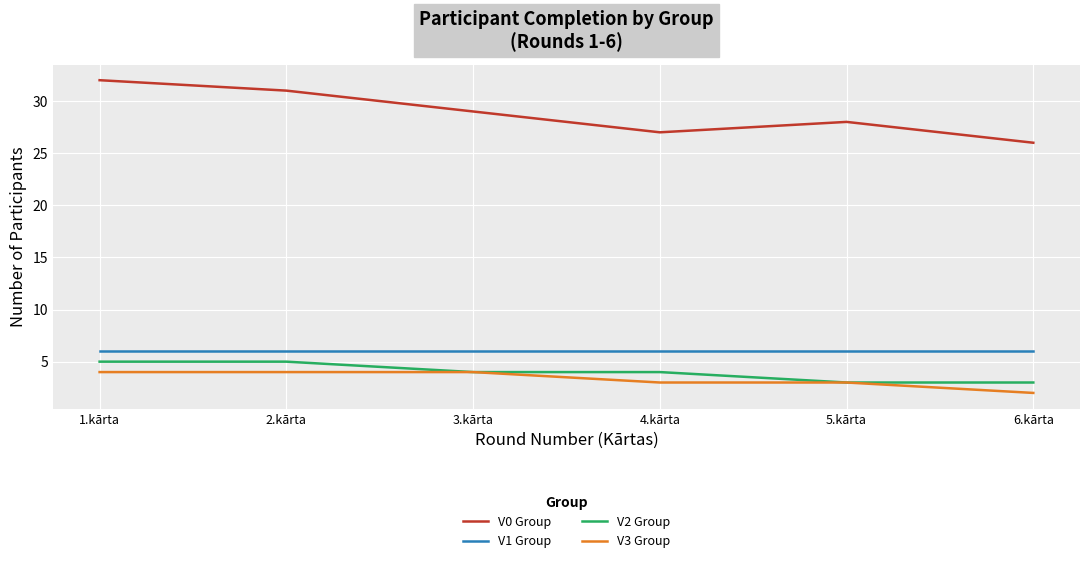

What is the total value across all series at 5.kārta?

40